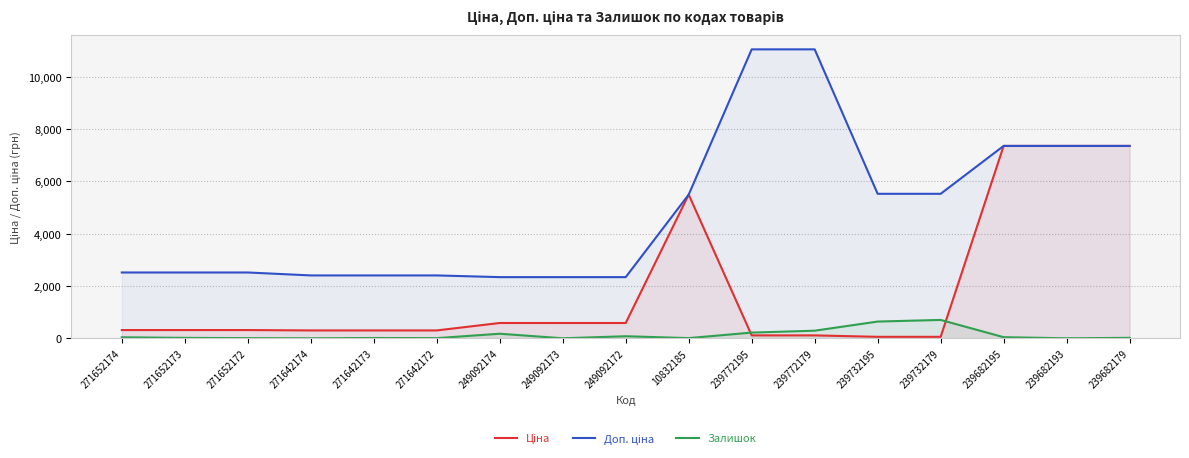

How many values in Залишок are above zero?

14